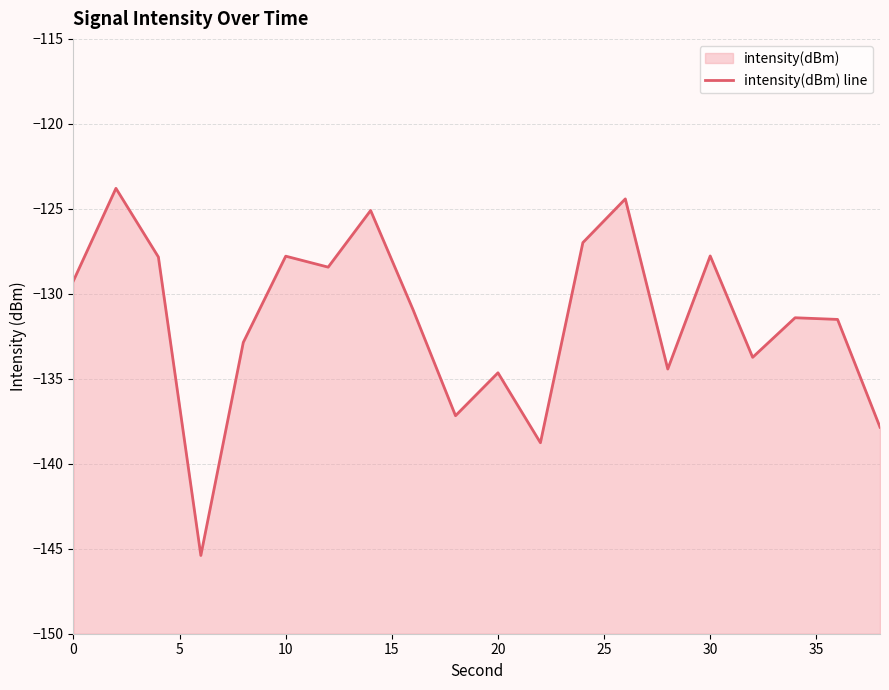

How many series are shown in this chart?

1